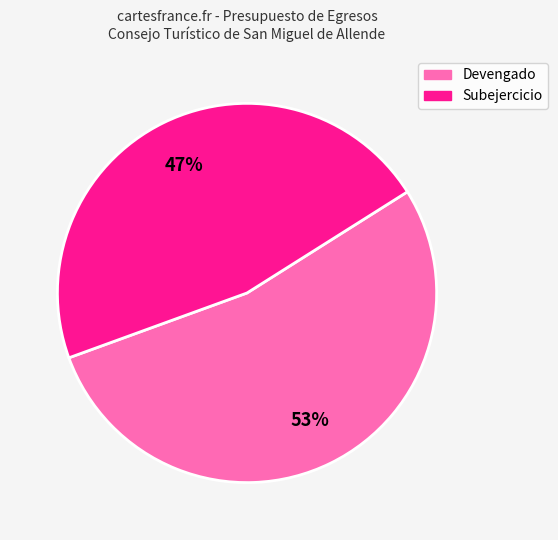

Combined, do Devengado and Subejercicio account for over 50%?

Yes